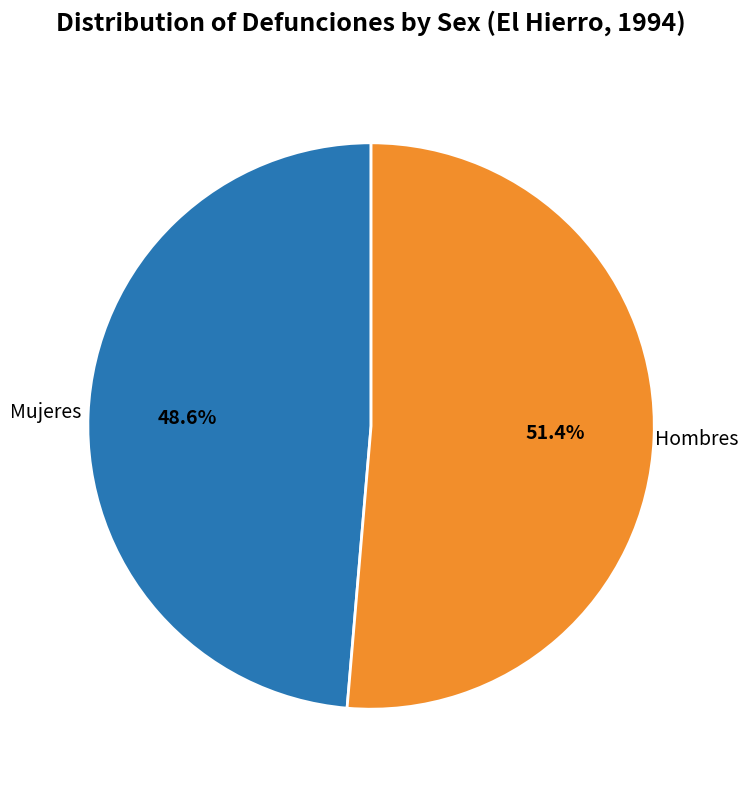

Which category accounts for the majority?

Hombres